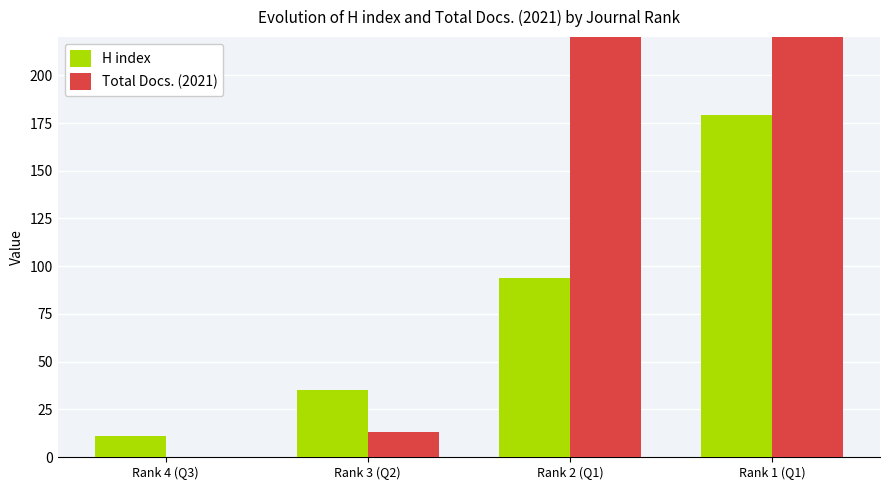

True or false: H index has a value of 52 at Rank 2 (Q1).

False